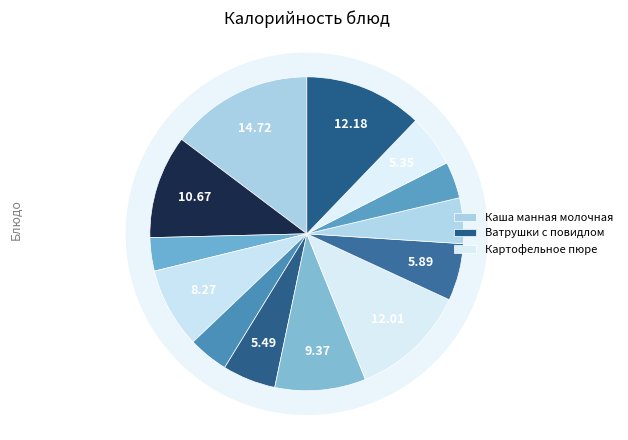

Is there any slice that represents more than half of the pie?

No